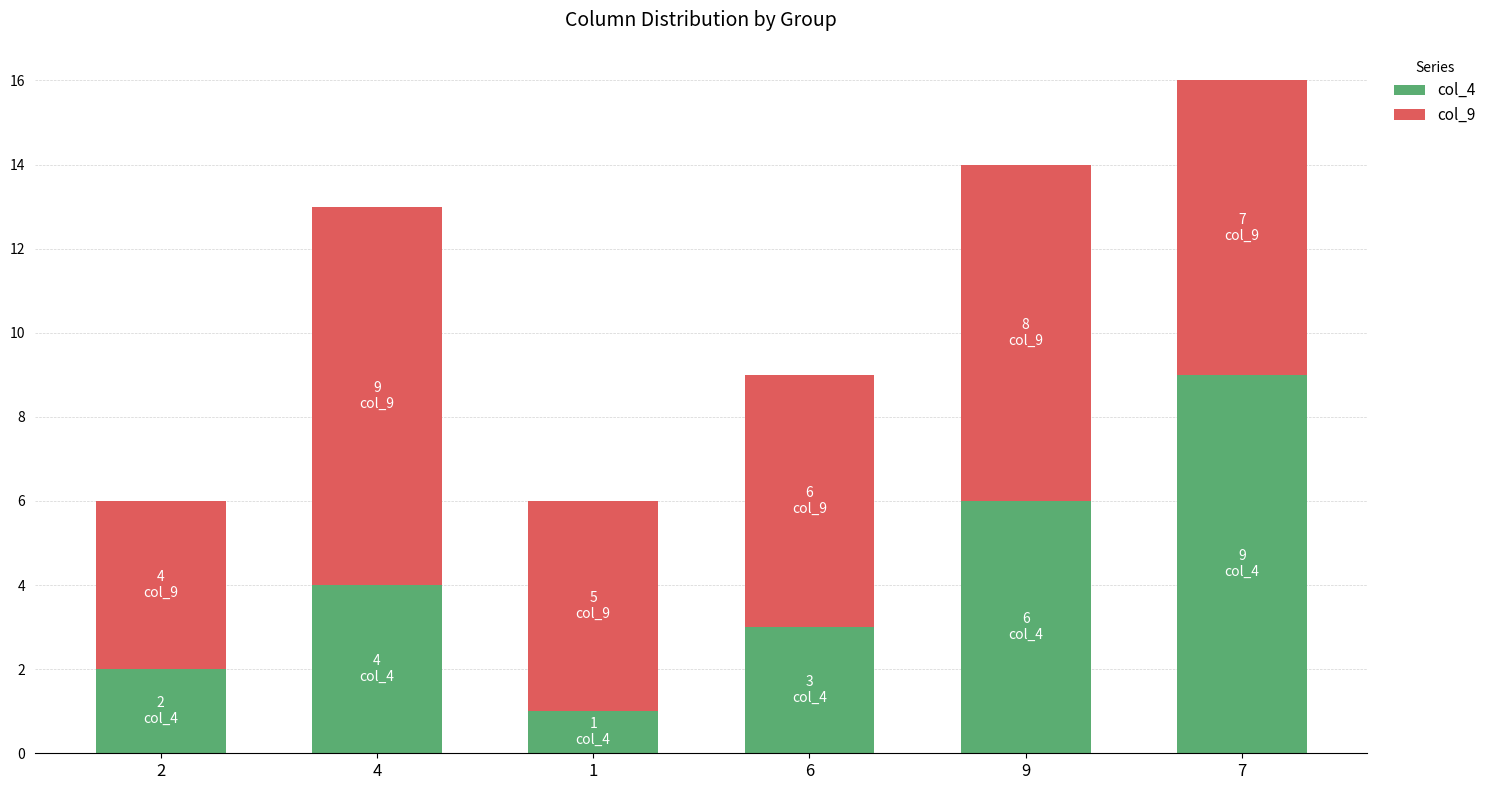

True or false: col_4 has a value of 6 at 7.

False